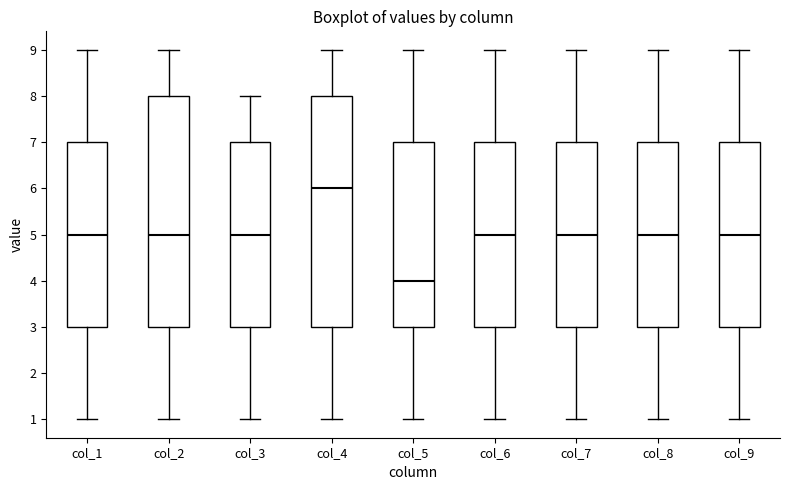

Reading left to right, read every box against the y-axis: the position of its median line, the range the box covers, and the ends of its whiskers. The values are not printed on the chart, so give them approximately, as read against the axis.

col_1: median 5, box 3 to 7, whiskers 1 to 9
col_2: median 5, box 3 to 8, whiskers 1 to 9
col_3: median 5, box 3 to 7, whiskers 1 to 8
col_4: median 6, box 3 to 8, whiskers 1 to 9
col_5: median 4, box 3 to 7, whiskers 1 to 9
col_6: median 5, box 3 to 7, whiskers 1 to 9
col_7: median 5, box 3 to 7, whiskers 1 to 9
col_8: median 5, box 3 to 7, whiskers 1 to 9
col_9: median 5, box 3 to 7, whiskers 1 to 9